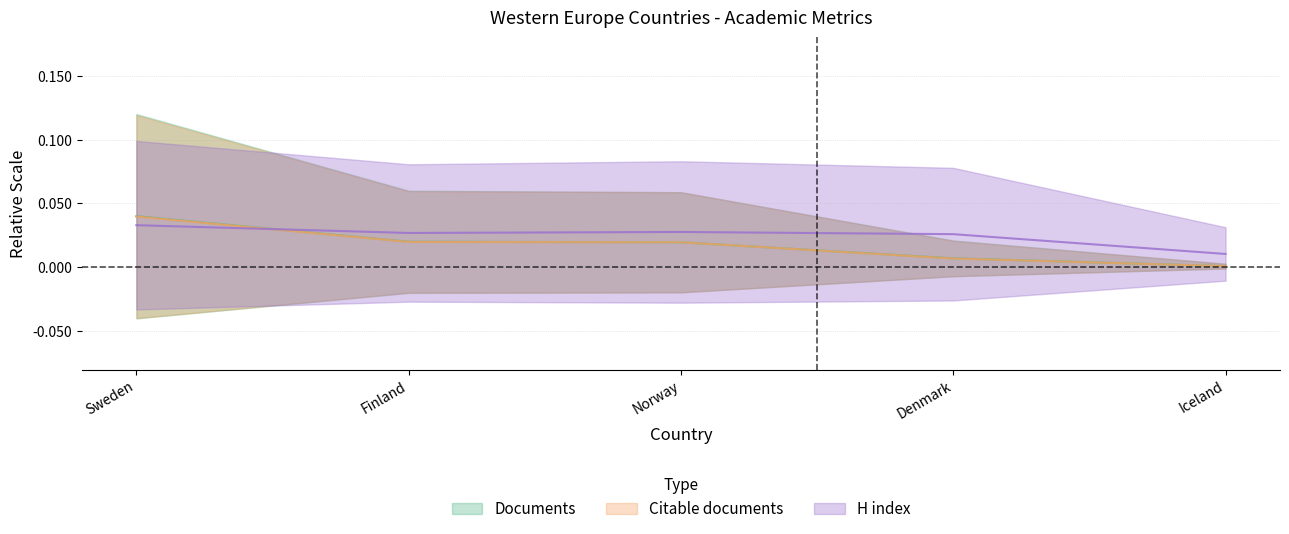

How many lines are shown in the chart?

3